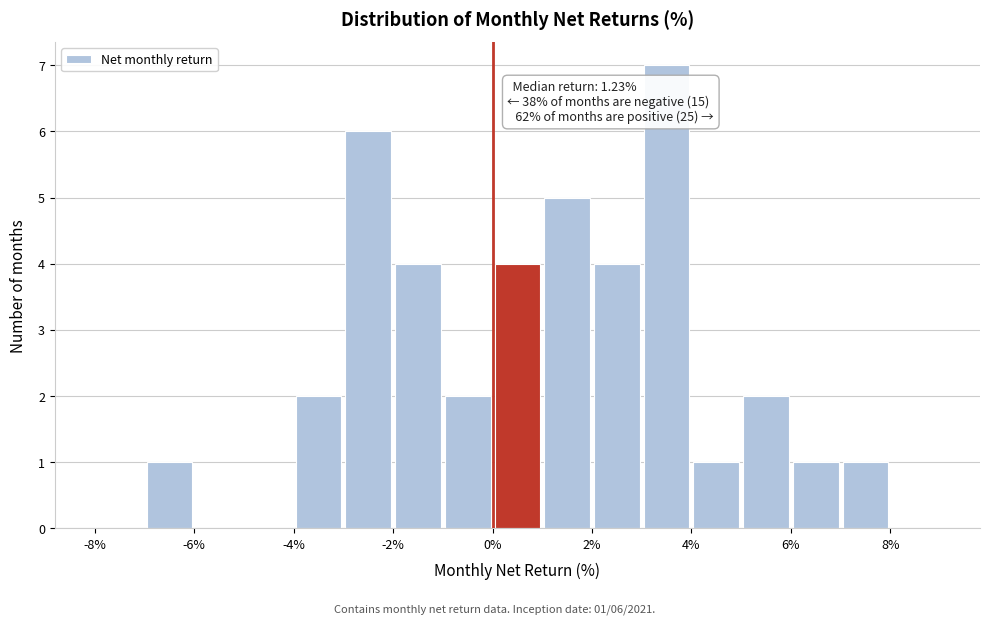

Over which range of the x-axis is the bar tallest?

3 to 4